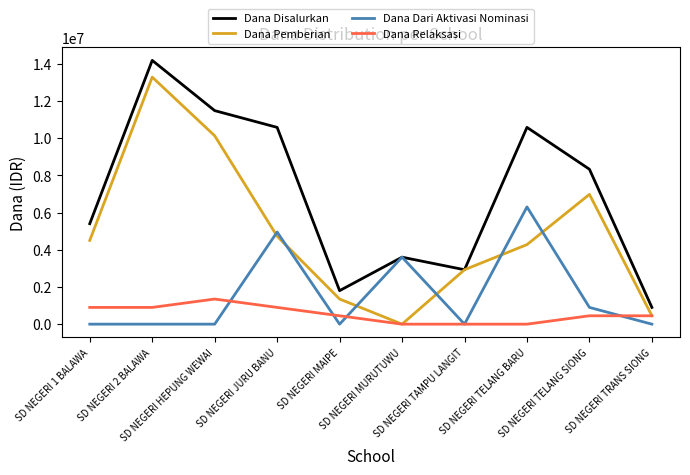

What is the total value across all series at SD NEGERI TELANG SIONG?

16650000